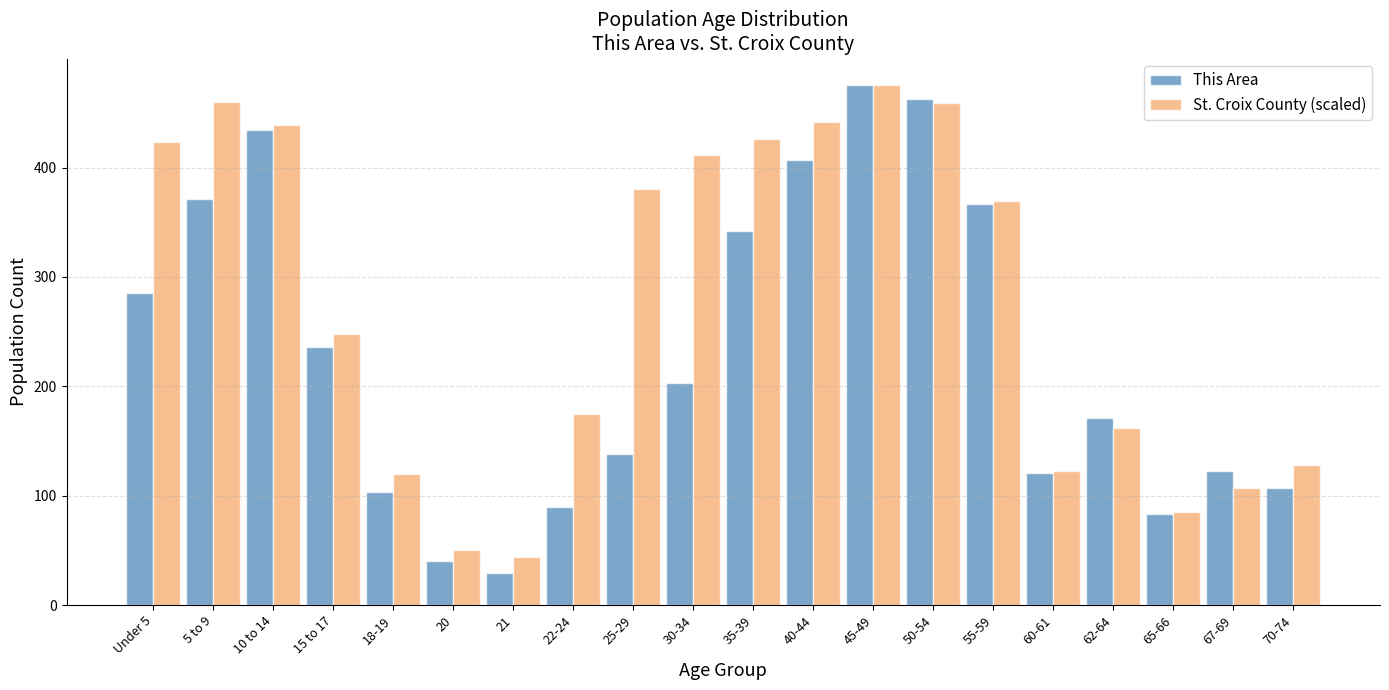

List the series in order of their overall mean, lowest first.

This Area, St. Croix County (scaled)